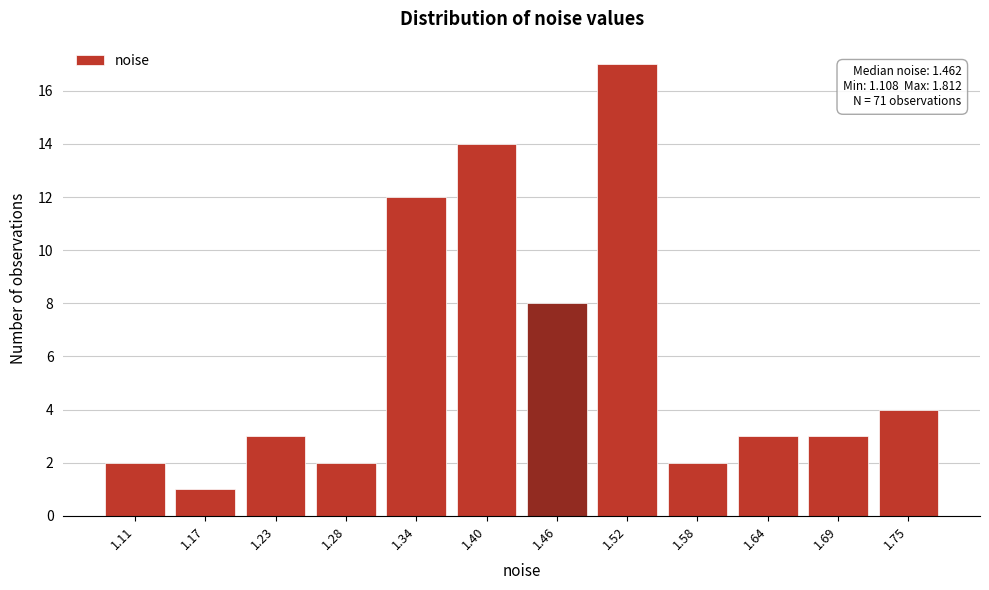

Reading left to right, transcribe all the data shown in this chart.

1.11=2	1.17=1	1.23=3	1.28=2	1.34=12	1.40=14	1.46=8	1.52=17	1.58=2	1.64=3	1.69=3	1.75=4